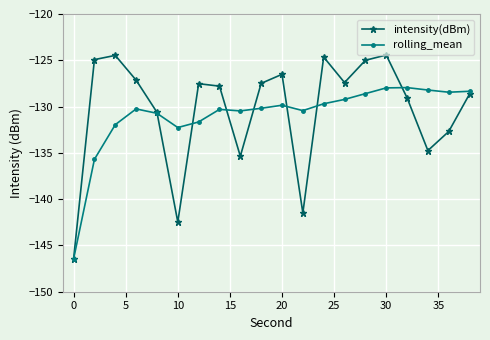

What is the value of the rolling_mean point at the 2nd from the left?

-135.7